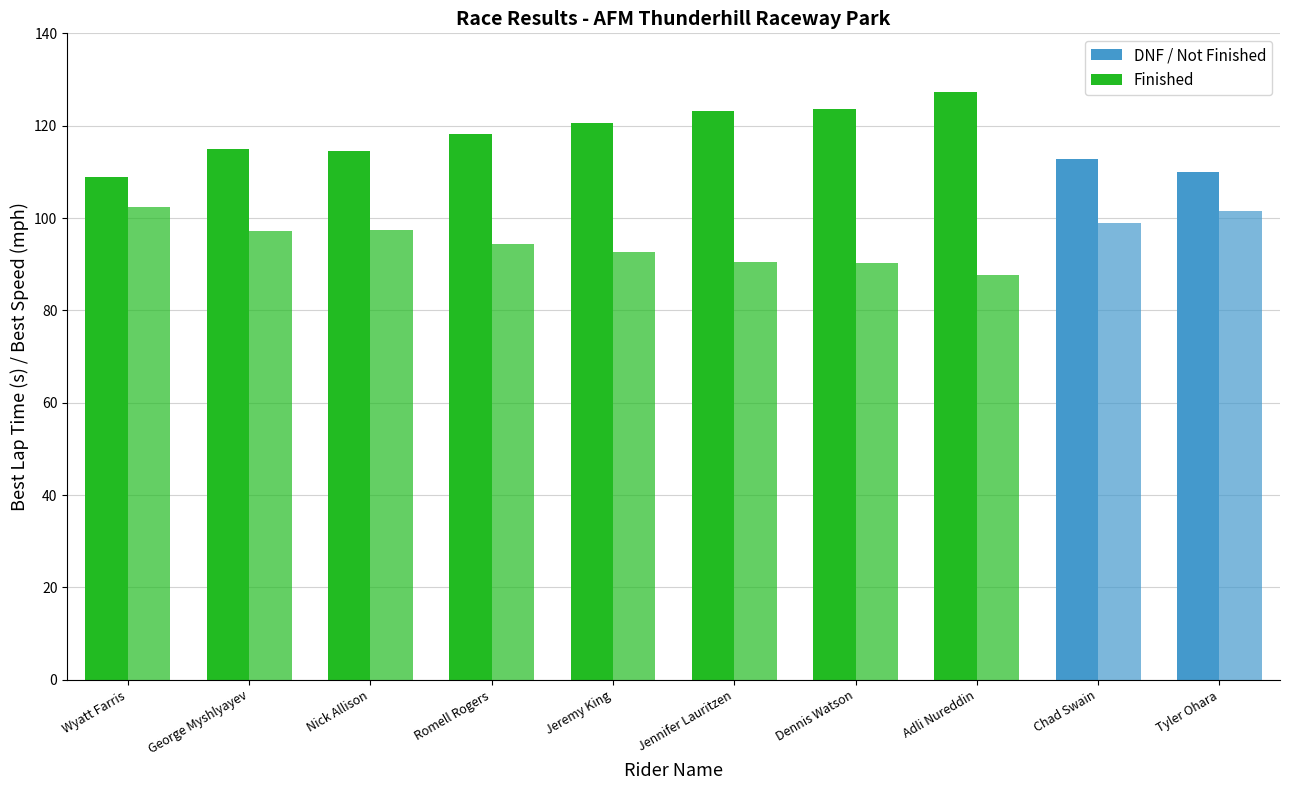

The Best Speed (mph) series shows 87.7 at Adli Nureddin. True or false?

True